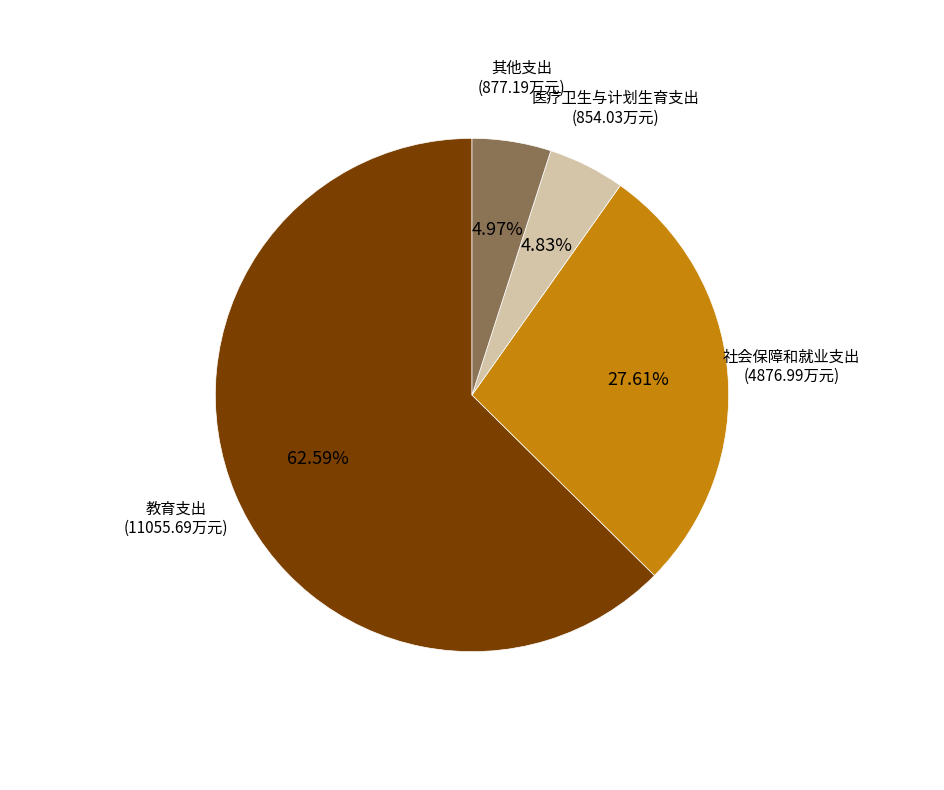

Is there any slice that represents more than half of the pie?

Yes